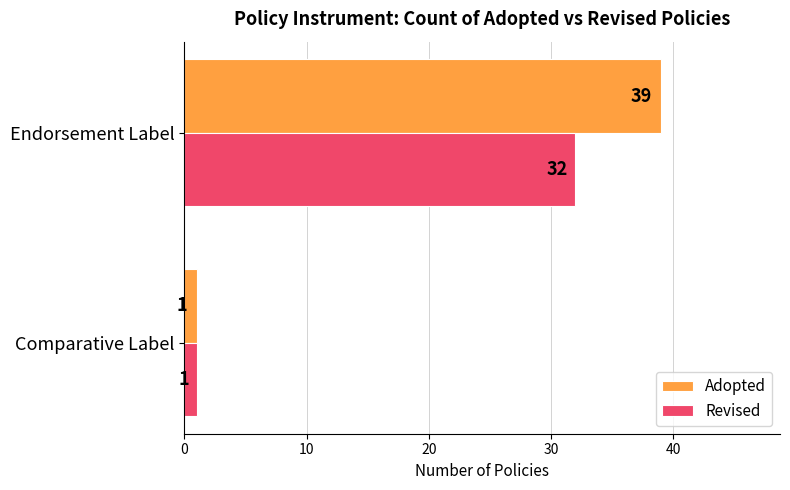

Rank the series by their maximum value, from highest to lowest.

Adopted, Revised